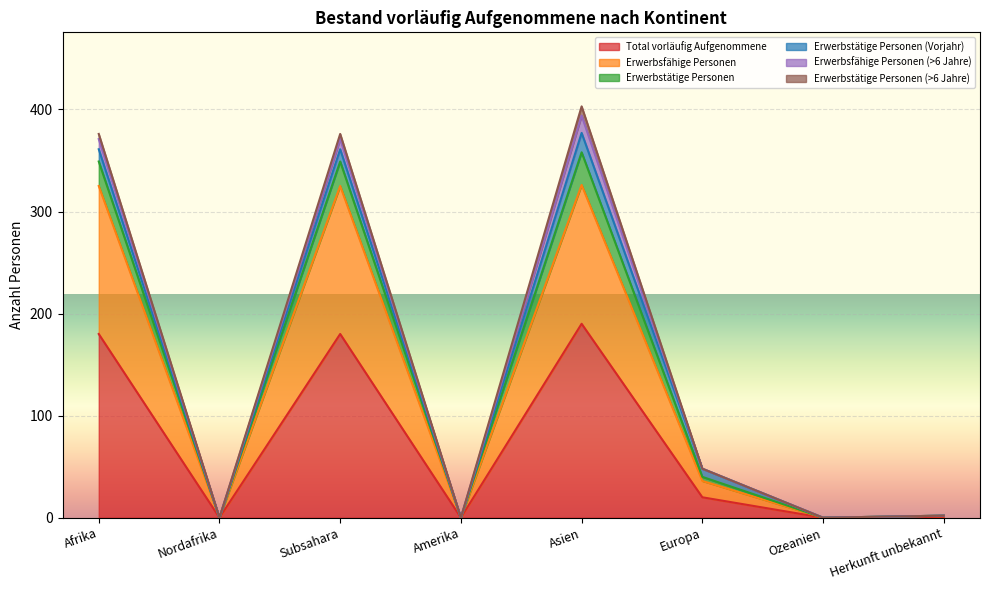

Is it true that Total vorläufig Aufgenommene equals 180 at Afrika?

True